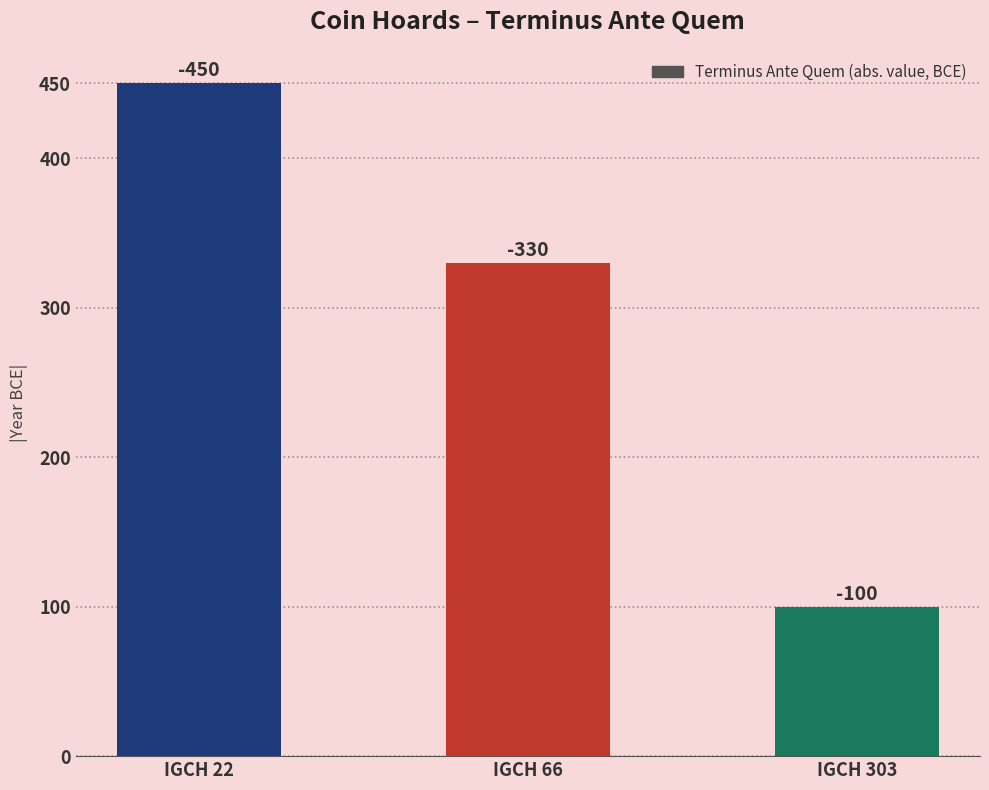

What is the change in value from IGCH 66 to IGCH 303?

-230